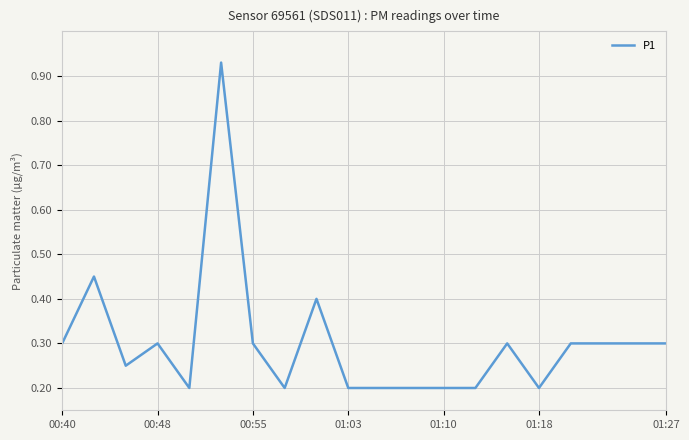

True or false: there are more than 0 points higher than both neighbors.

True